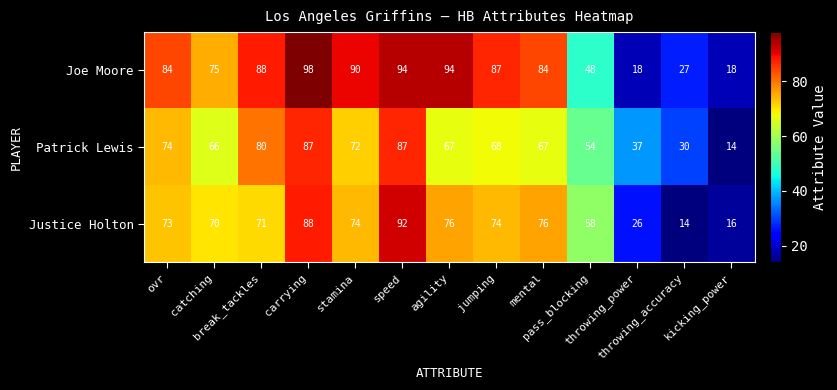

Count the number of categories in the chart.

13